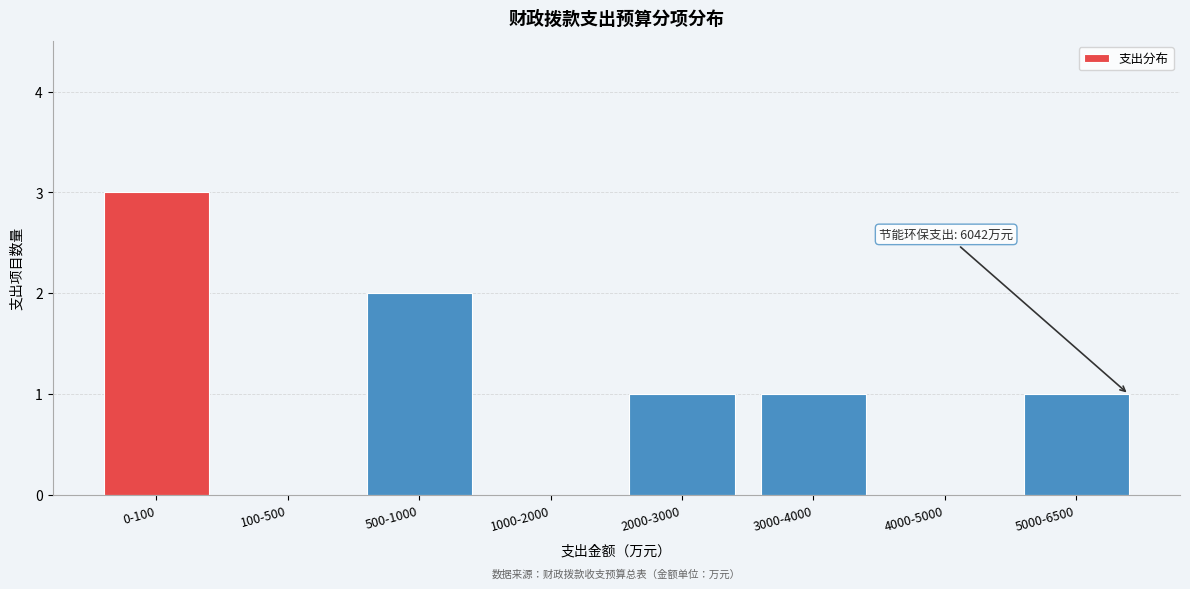

Reading left to right, what are all the values shown in this chart?

0-100=3	100-500=0	500-1000=2	1000-2000=0	2000-3000=1	3000-4000=1	4000-5000=0	5000-6500=1